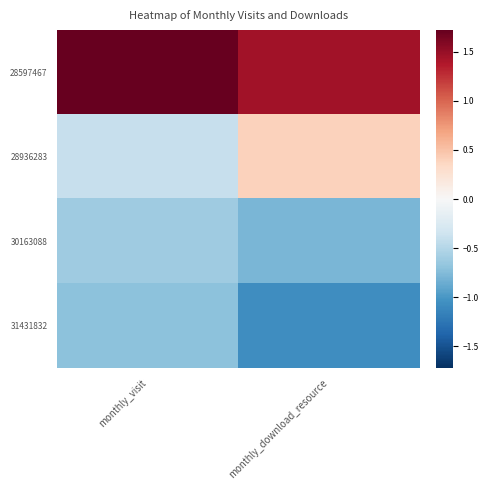

Reading left to right, what are all the values shown in this chart?

28597467: monthly_visit=1.7	monthly_download_resource=1.4
28936283: monthly_visit=-0.4	monthly_download_resource=0.4
30163088: monthly_visit=-0.6	monthly_download_resource=-0.8
31431832: monthly_visit=-0.7	monthly_download_resource=-1.1